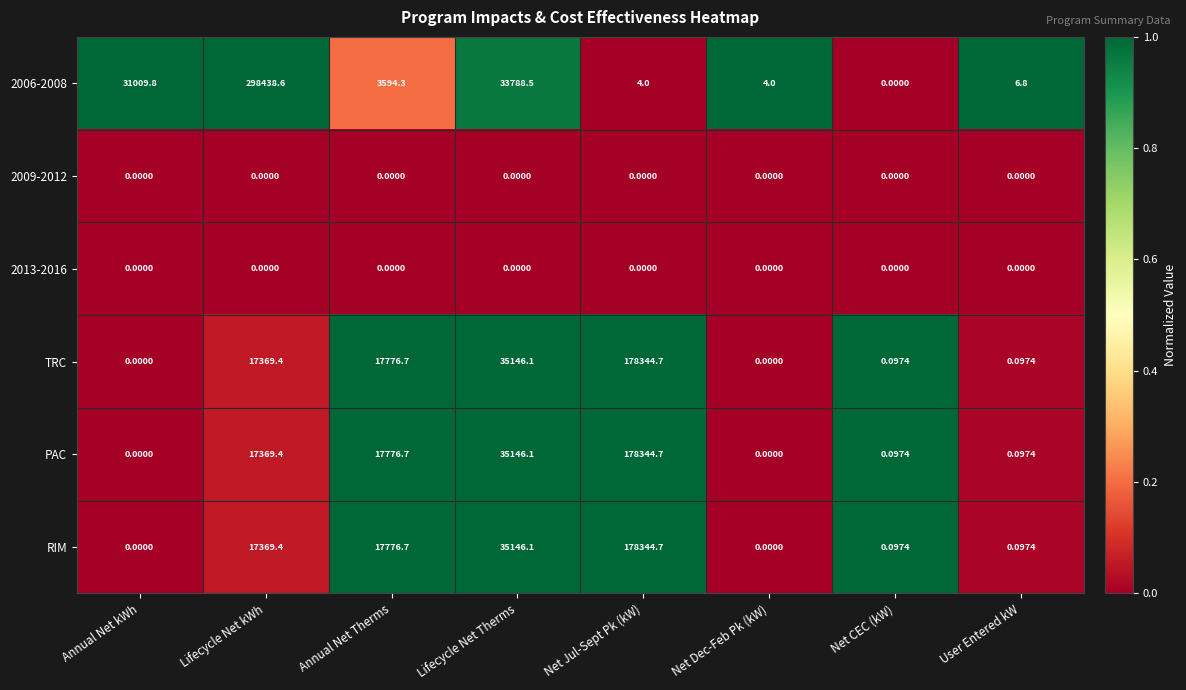

Which series has the largest total across all categories?

2006-2008